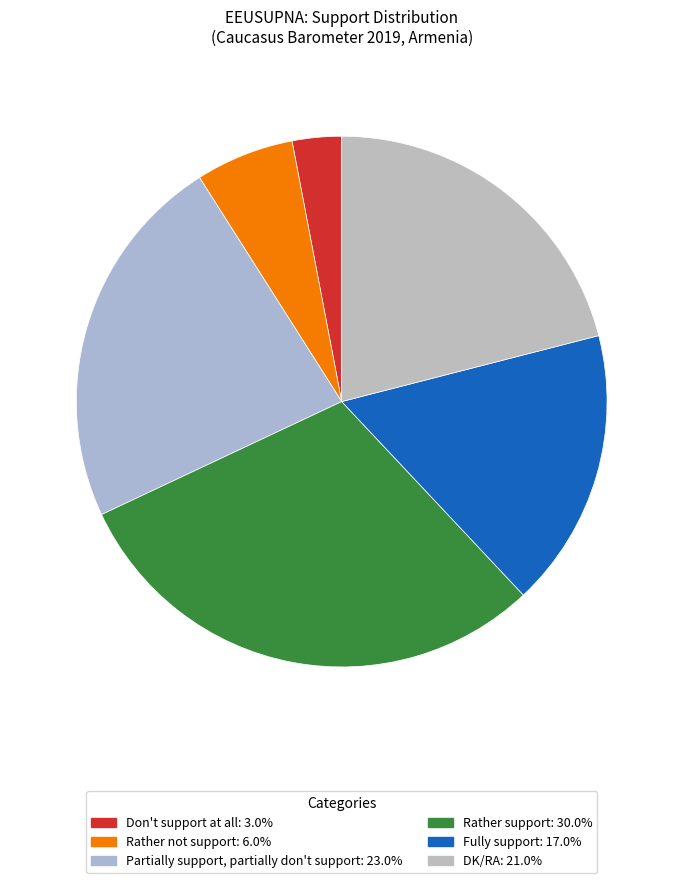

To the nearest percent, what is the average slice percentage?

17%